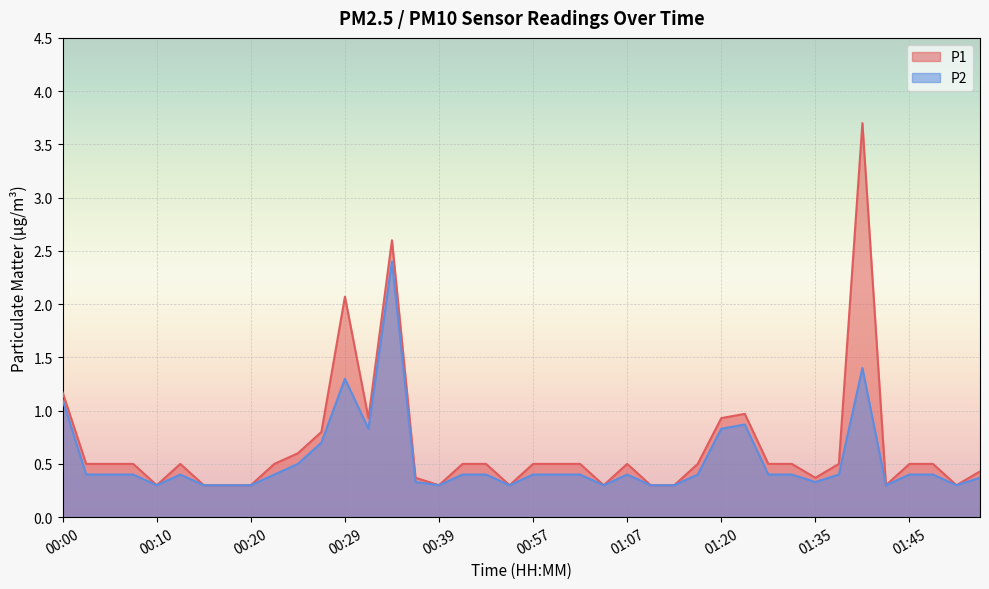

True or false: P2 has a value of 1.1 at 00:00.

True